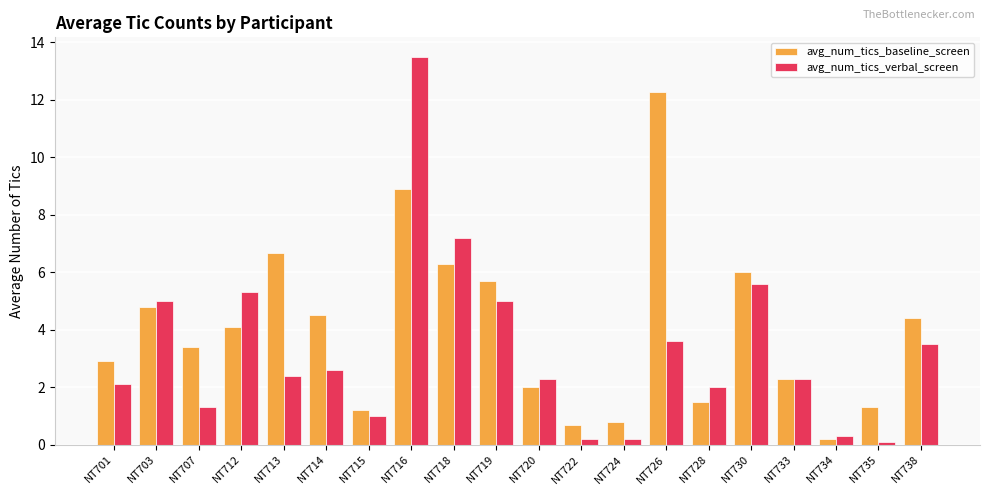

What is the sum of the avg_num_tics_verbal_screen values at NT733 and NT701?

4.4